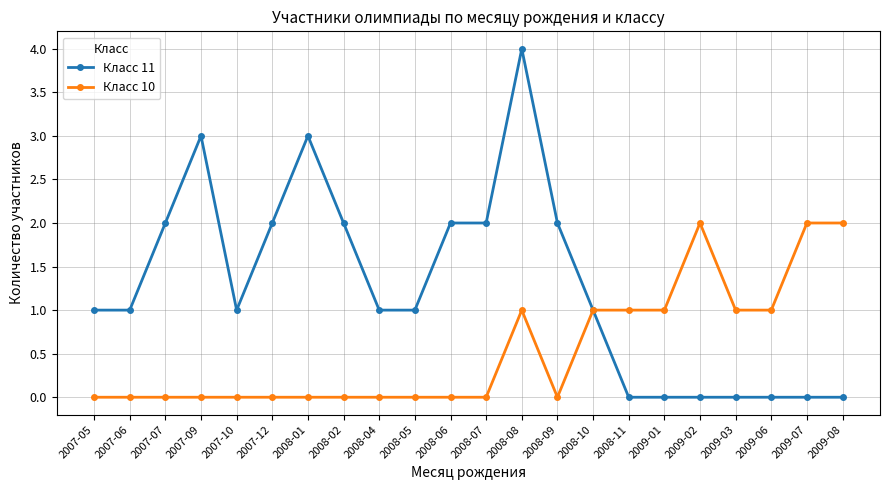

Count the number of data series in this chart.

2